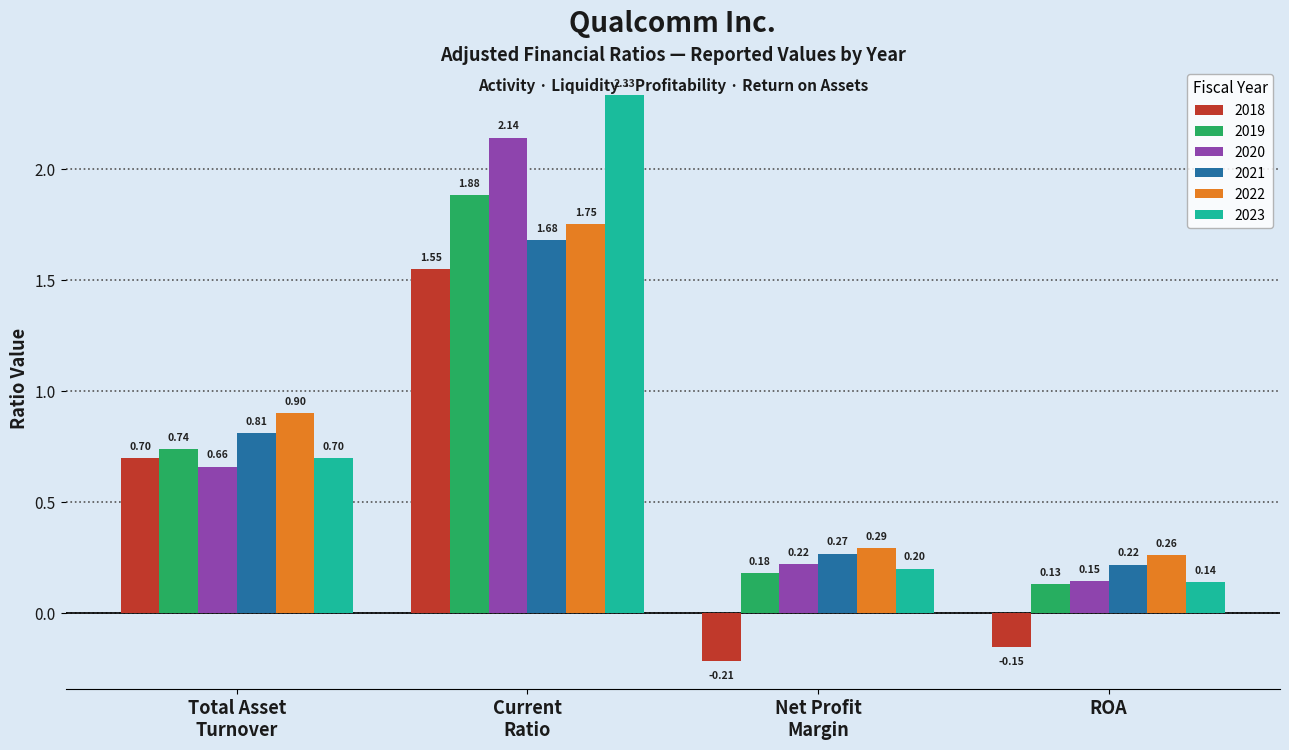

Which series has the widest spread of values?

2023